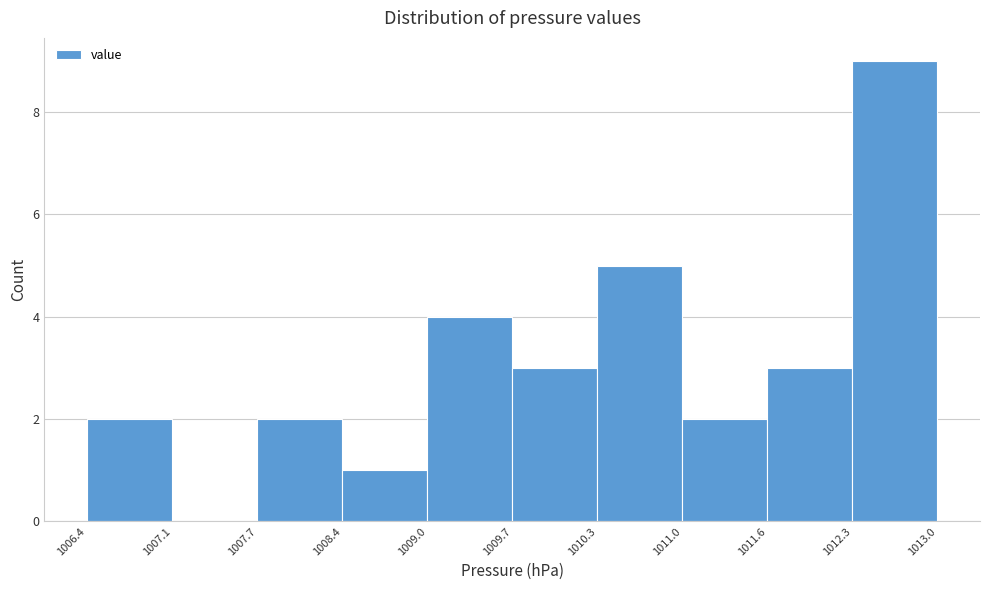

Which range on the x-axis has the tallest bar?

1012.3 to 1013.0